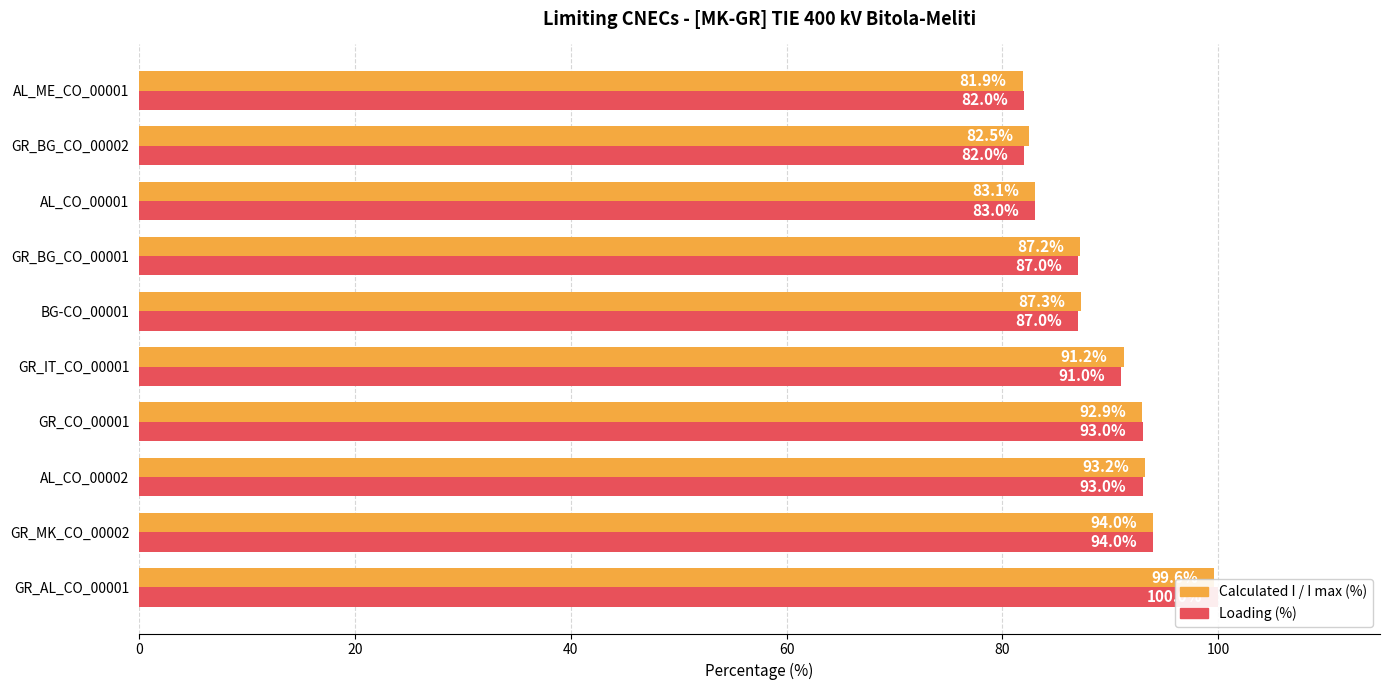

What position from the right is AL_CO_00001?

3